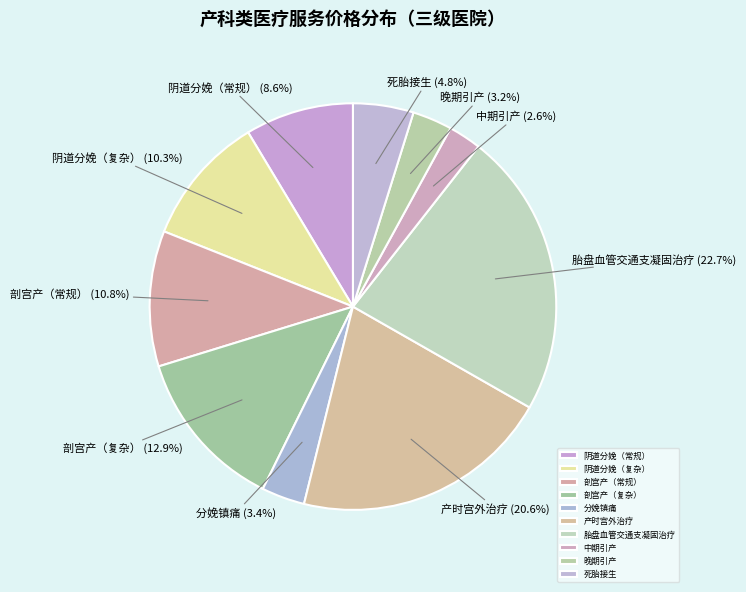

The 晚期引产 slice represents 12% of the pie. True or false?

False